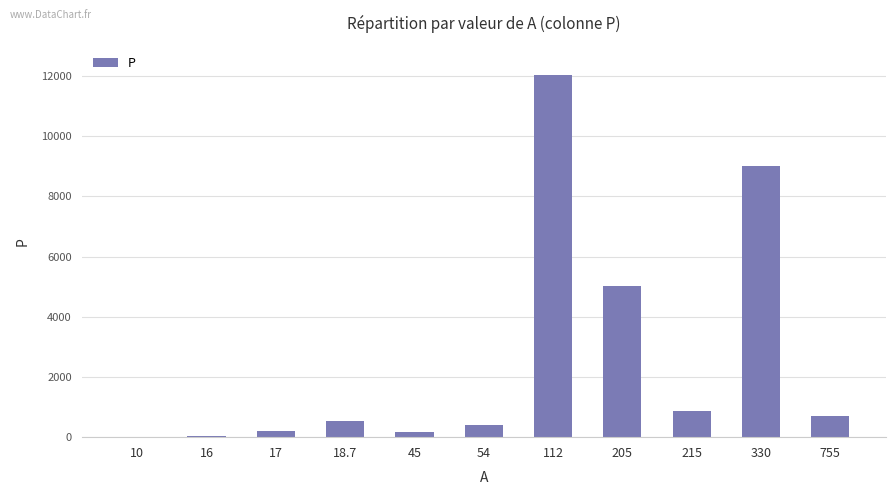

The chart shows a value of 9001 at 330. True or false?

True